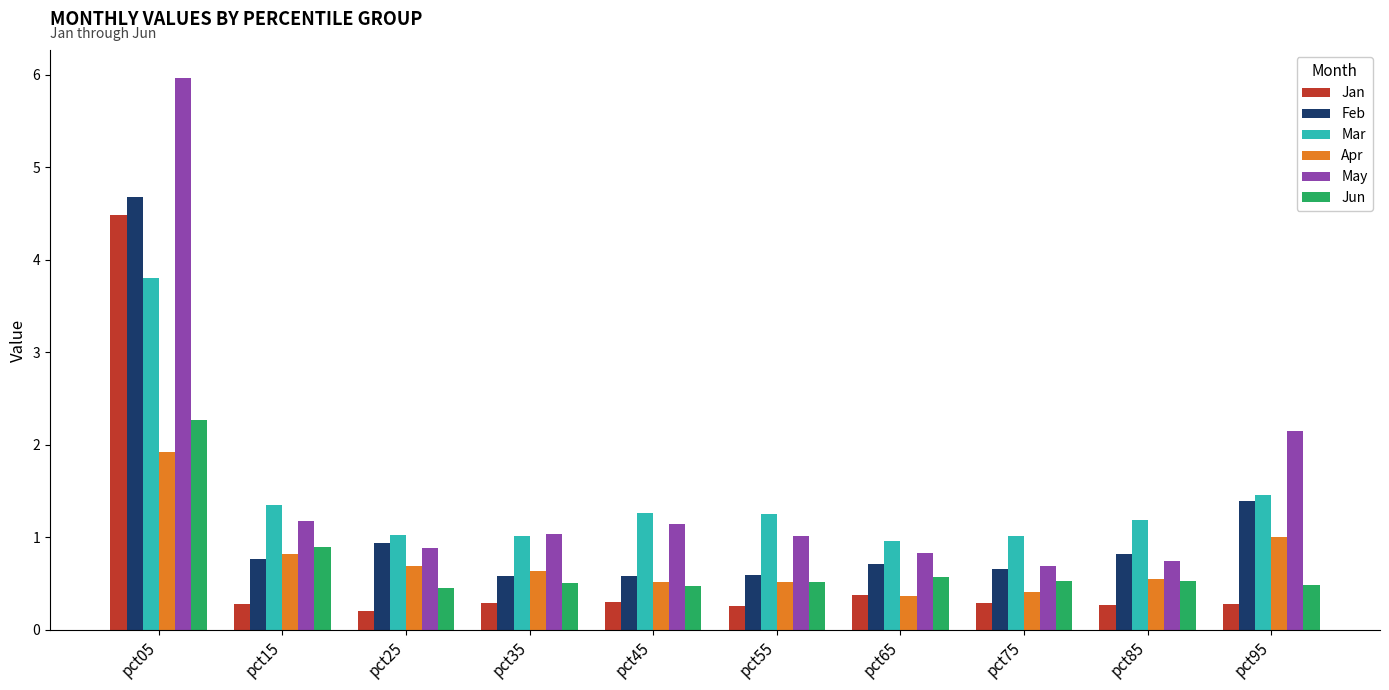

The Jan series shows 0.3 at pct75. True or false?

True